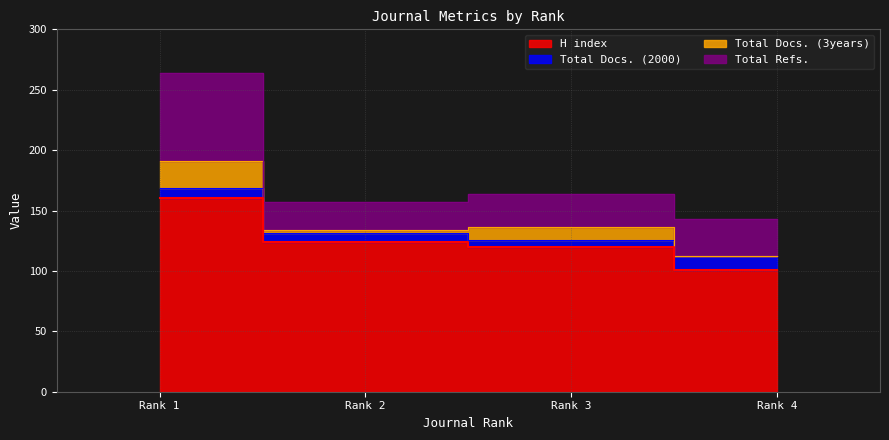

Which series has the largest total across all categories?

H index